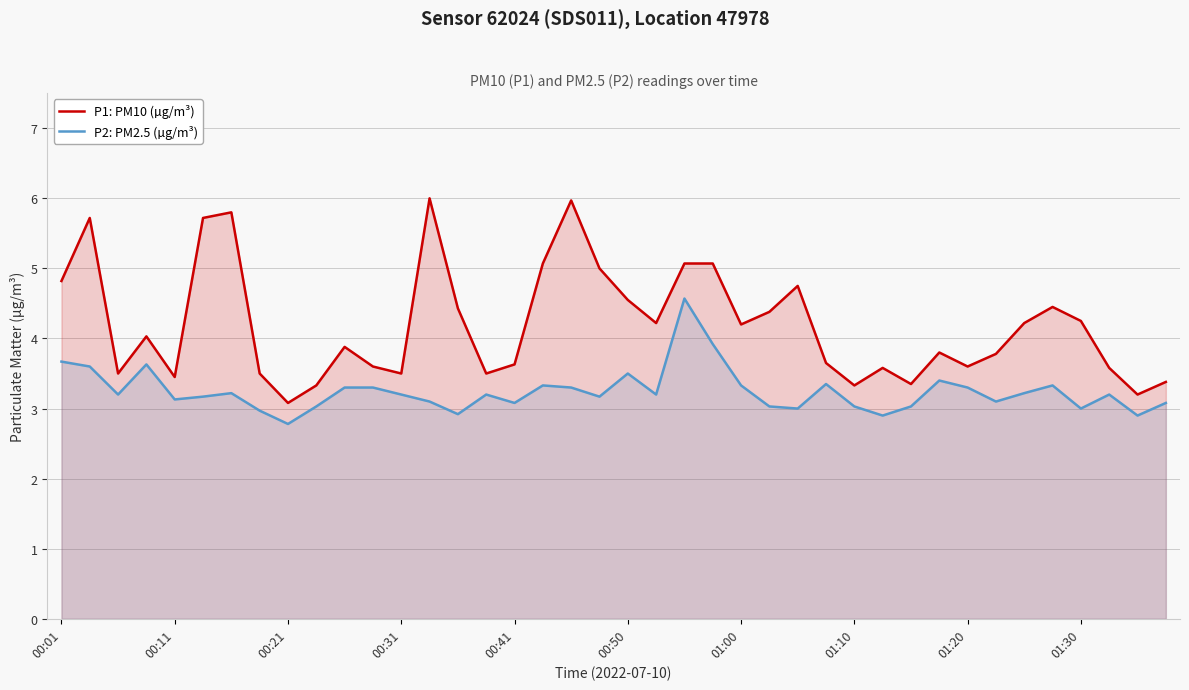

What is the sum of all P1: PM10 (µg/m³) values?

167.9